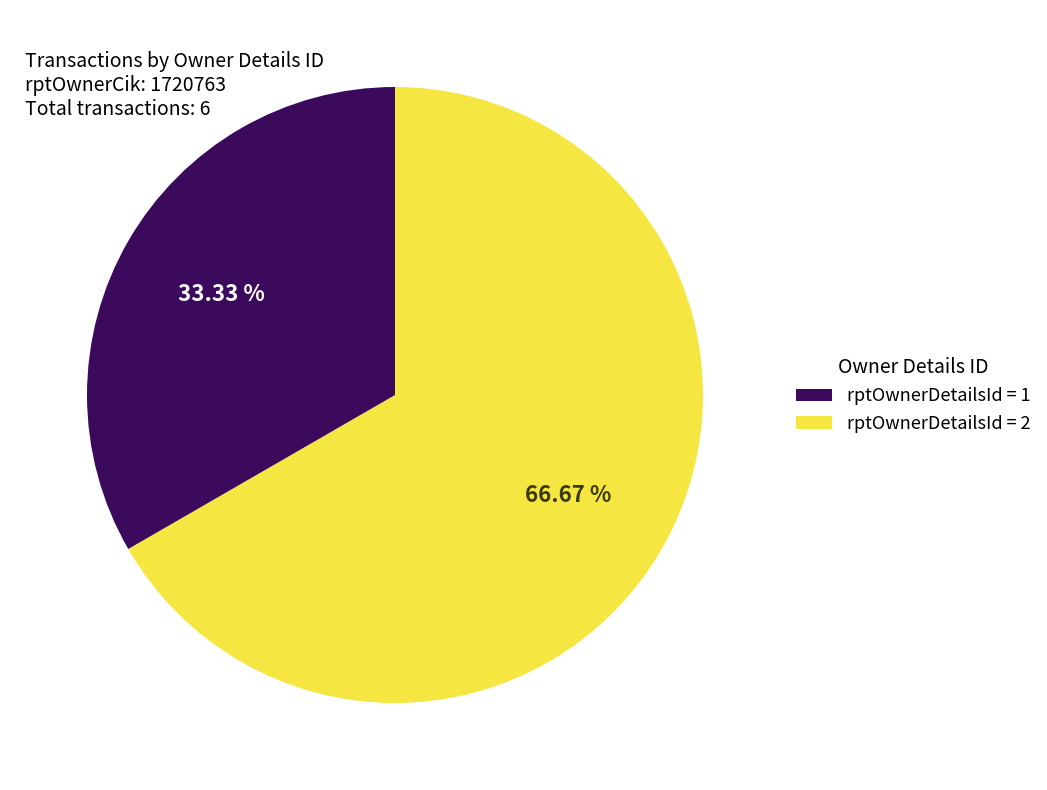

Is there a majority slice in this chart?

Yes